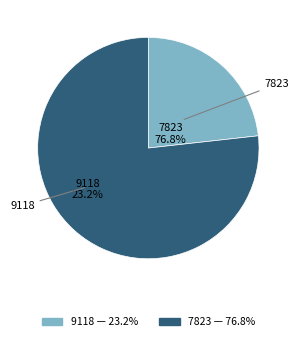

Which slice is the largest?

7823